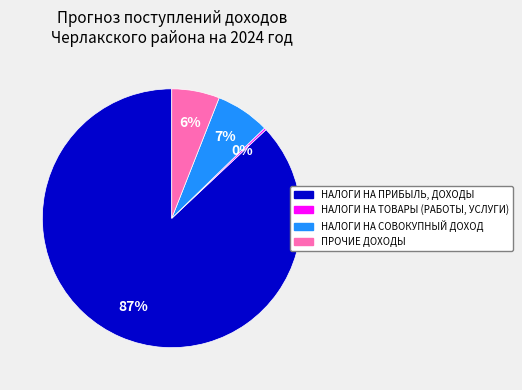

Is the sum of НАЛОГИ НА СОВОКУПНЫЙ ДОХОД and НАЛОГИ НА ПРИБЫЛЬ, ДОХОДЫ greater than half?

Yes